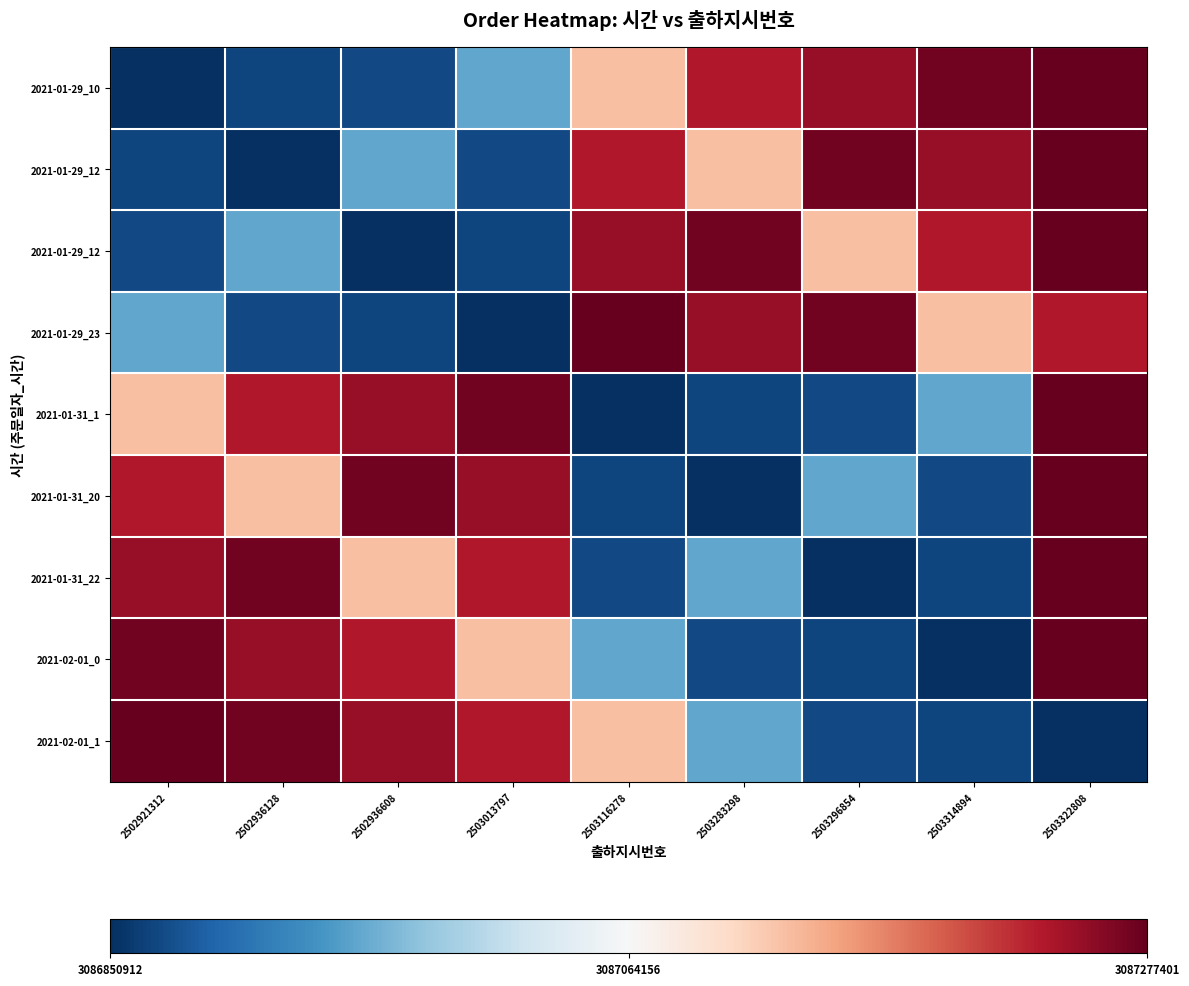

Between 2503013797 and 2503314894, which is larger?

2503314894